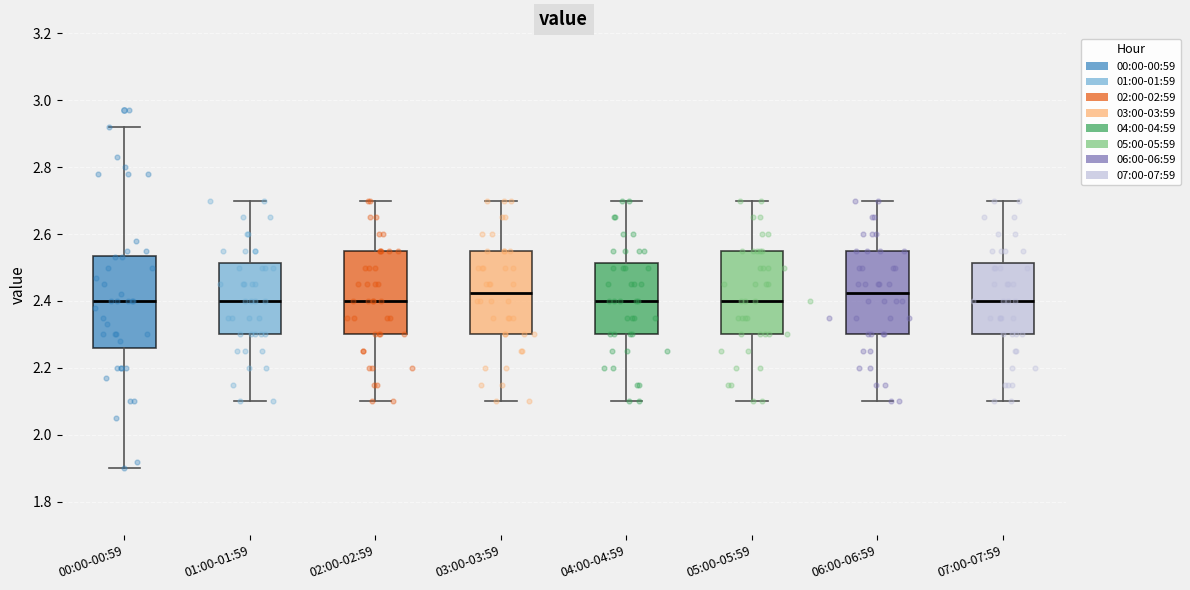

Which box is the tallest, from its lower edge to its upper edge?

00:00-00:59